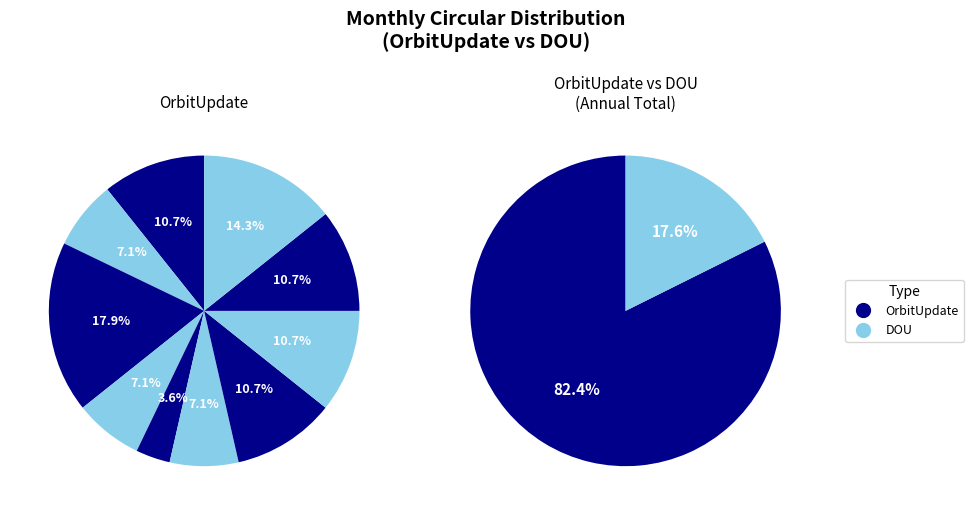

Rank the series by their maximum value, from highest to lowest.

OrbitUpdate, DOU